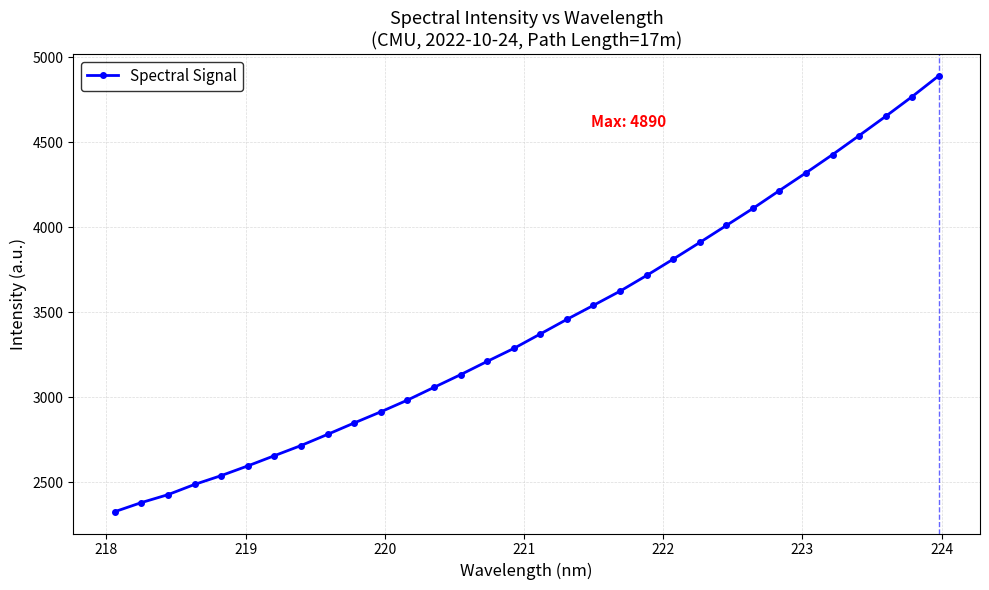

What is the value of the 23rd point from the left?

3910.2